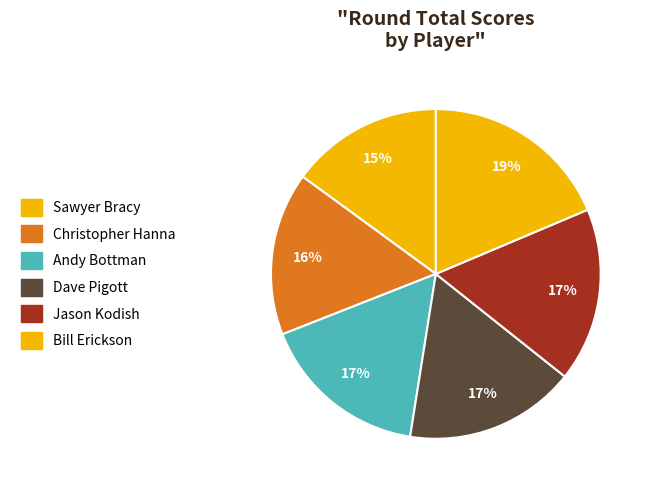

The Dave Pigott slice represents 5% of the pie. True or false?

False